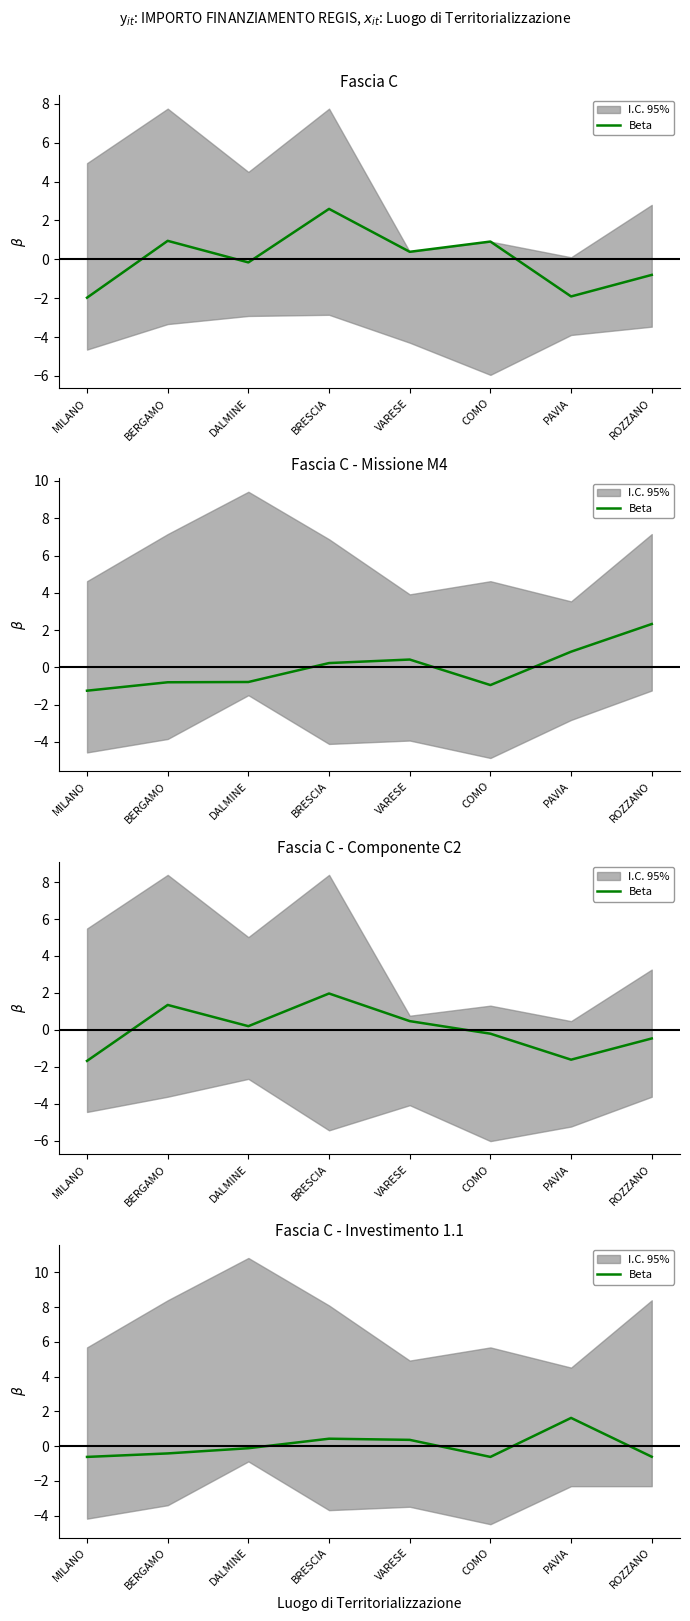

What is the difference between the second highest and minimum values?

1.0